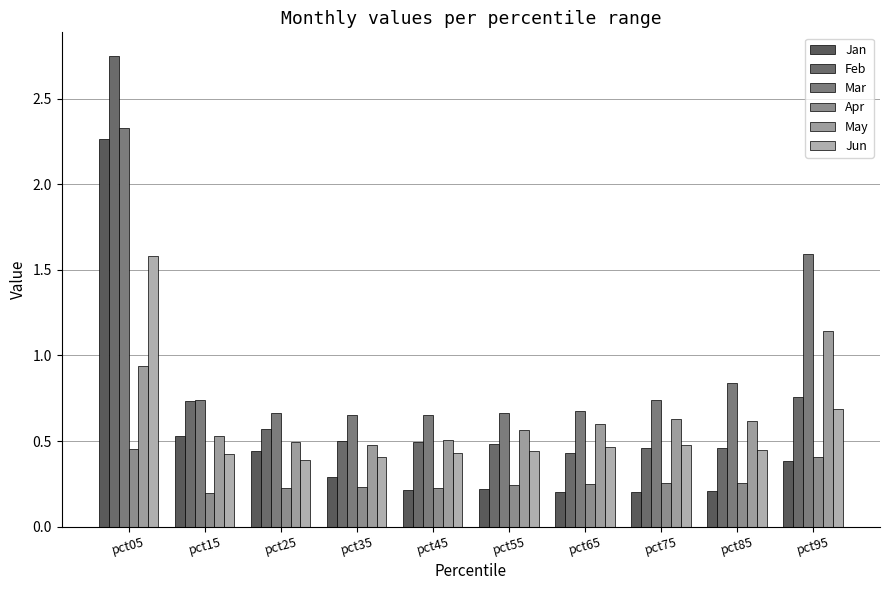

Which series has the widest spread of values?

Feb